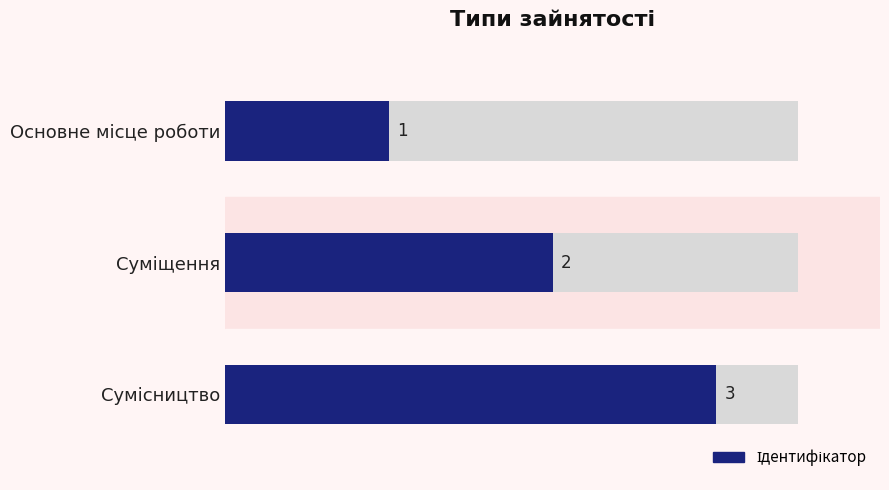

The value at Основне місце роботи is 1. True or false?

True